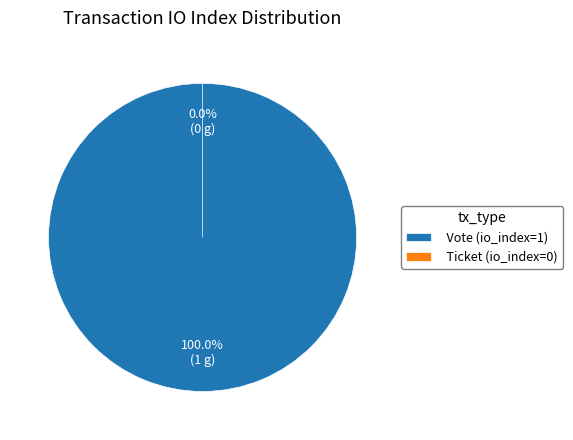

How many slices are in this pie chart?

2